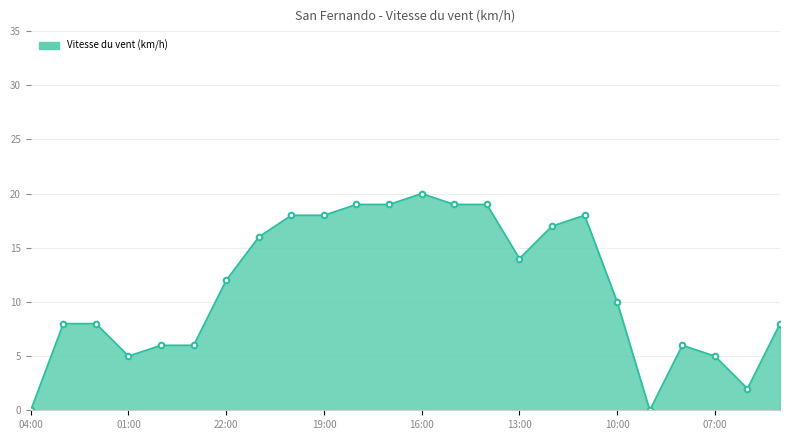

What is the maximum value shown in the chart?

20